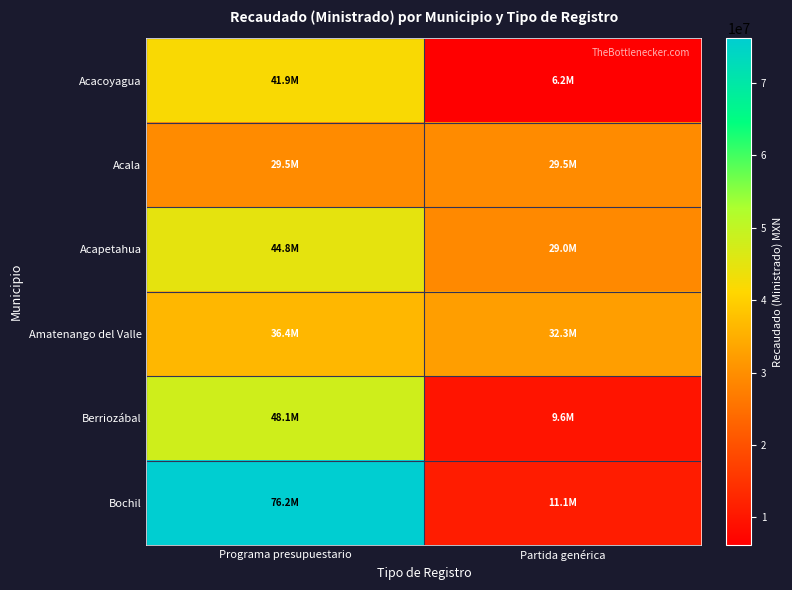

Which series has the largest total across all categories?

Bochil